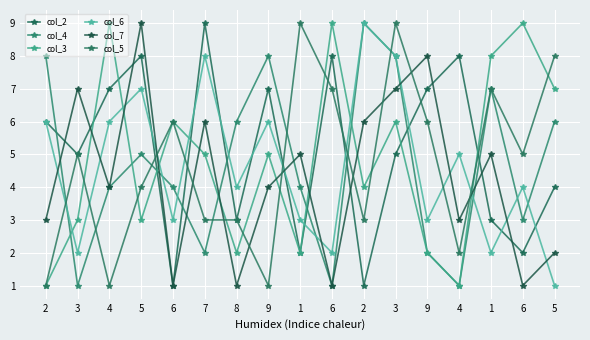

Does the chart have visible grid lines?

Yes